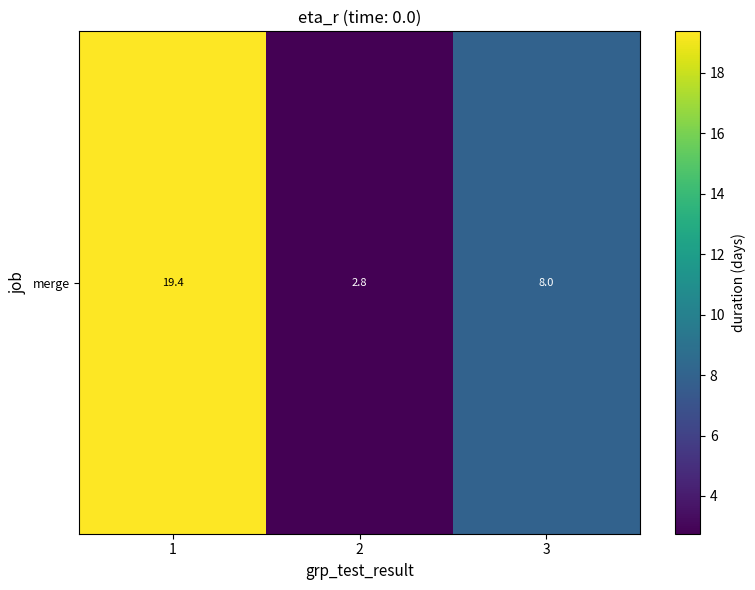

Reading left to right, list all the values displayed in this chart.

1=19.4	2=2.8	3=8.0